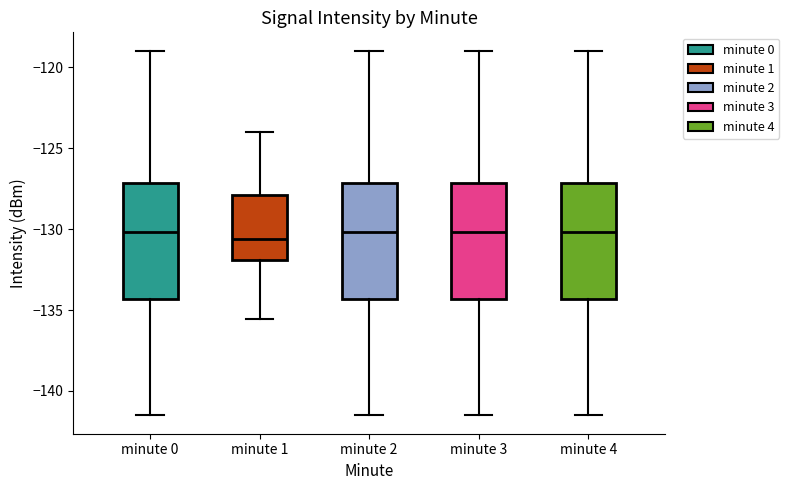

Reading left to right, transcribe this box plot: for each box, give where its median line is, the range the box spans, and where its two whiskers end, as read against the y-axis. The values are not printed on the chart, so give them approximately, as read against the axis.

minute 0: median -130.0, box -134.5 to -127.0, whiskers -141.5 to -119.0
minute 1: median -130.5, box -132.0 to -128.0, whiskers -135.5 to -124.0
minute 2: median -130.0, box -134.5 to -127.0, whiskers -141.5 to -119.0
minute 3: median -130.0, box -134.5 to -127.0, whiskers -141.5 to -119.0
minute 4: median -130.0, box -134.5 to -127.0, whiskers -141.5 to -119.0